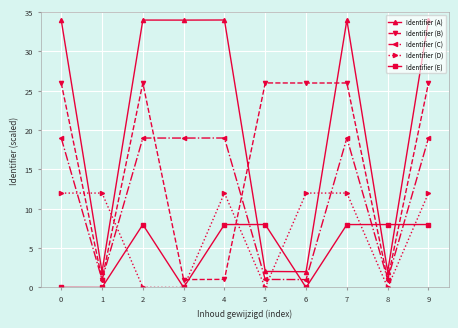

Which series ends up on top after the final intersection of Identifier (D) and Identifier (C)?

Identifier (C)